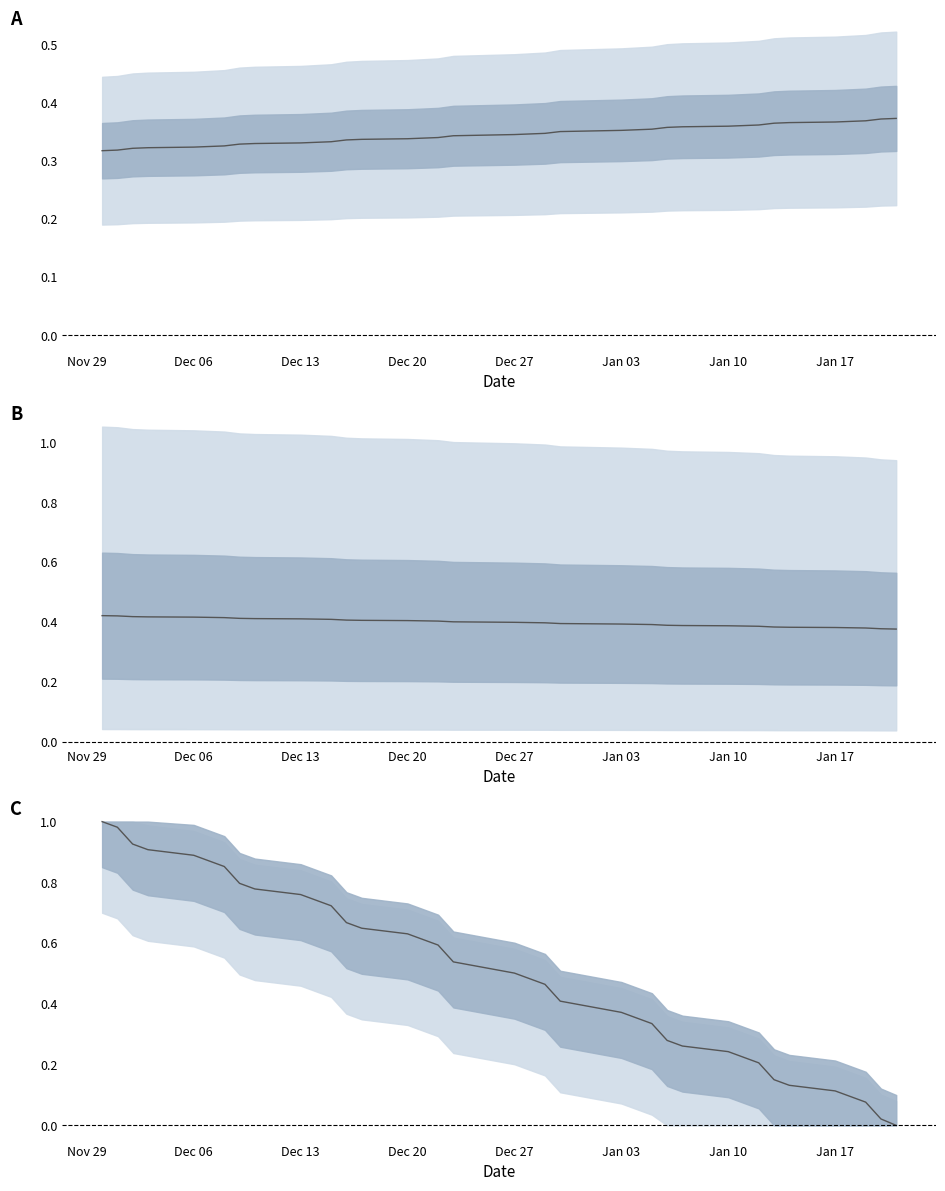

What is the value of the Bid (deviation from 100) point at the 17th from the left?

0.4